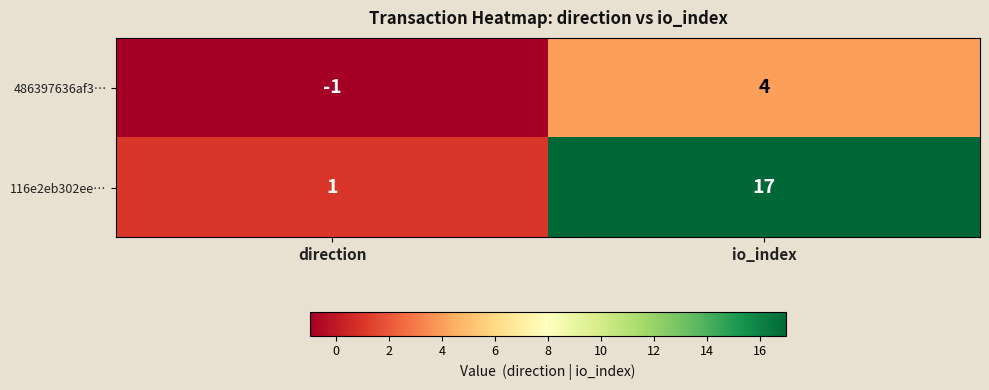

List the series in order of their overall mean, lowest first.

486397636af3…, 116e2eb302ee…